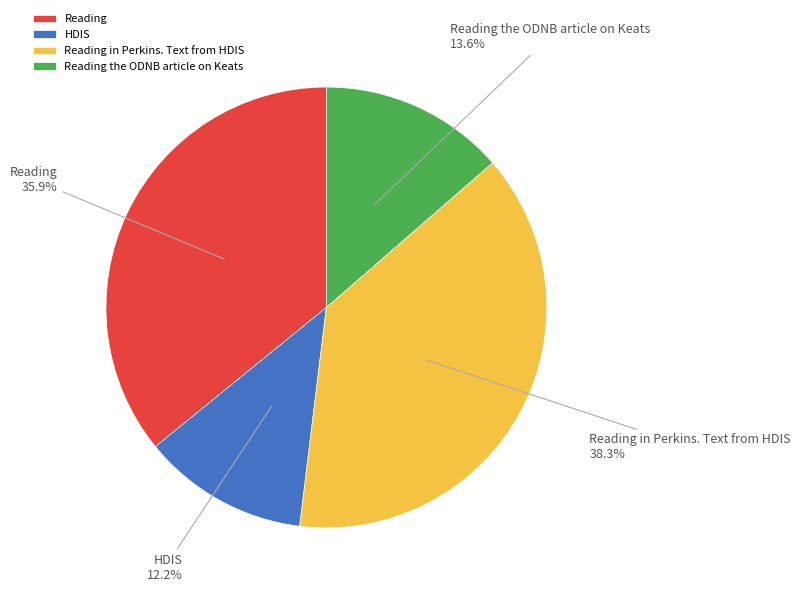

Rank the categories by value from lowest to highest.

HDIS, Reading the ODNB article on Keats, Reading, Reading in Perkins. Text from HDIS